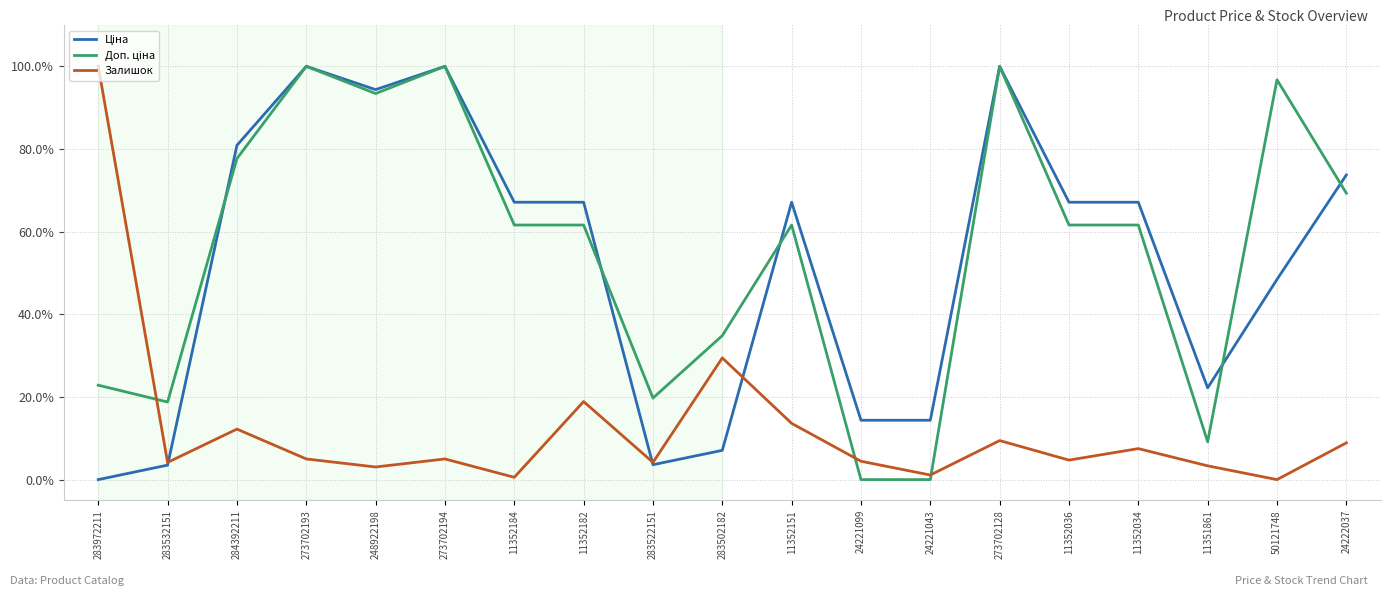

What is the maximum value shown in the chart?

100.0